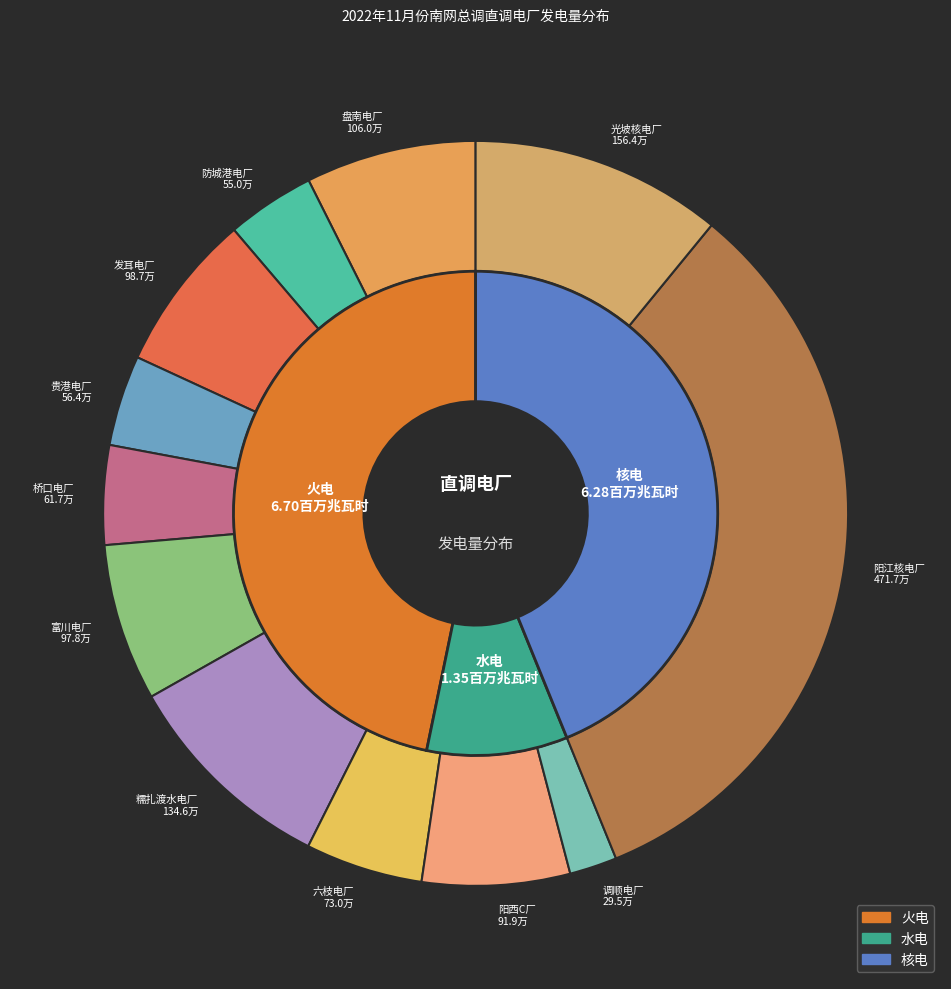

Do 光坡核电厂 and 阳江核电厂 together represent more than half of the pie?

No